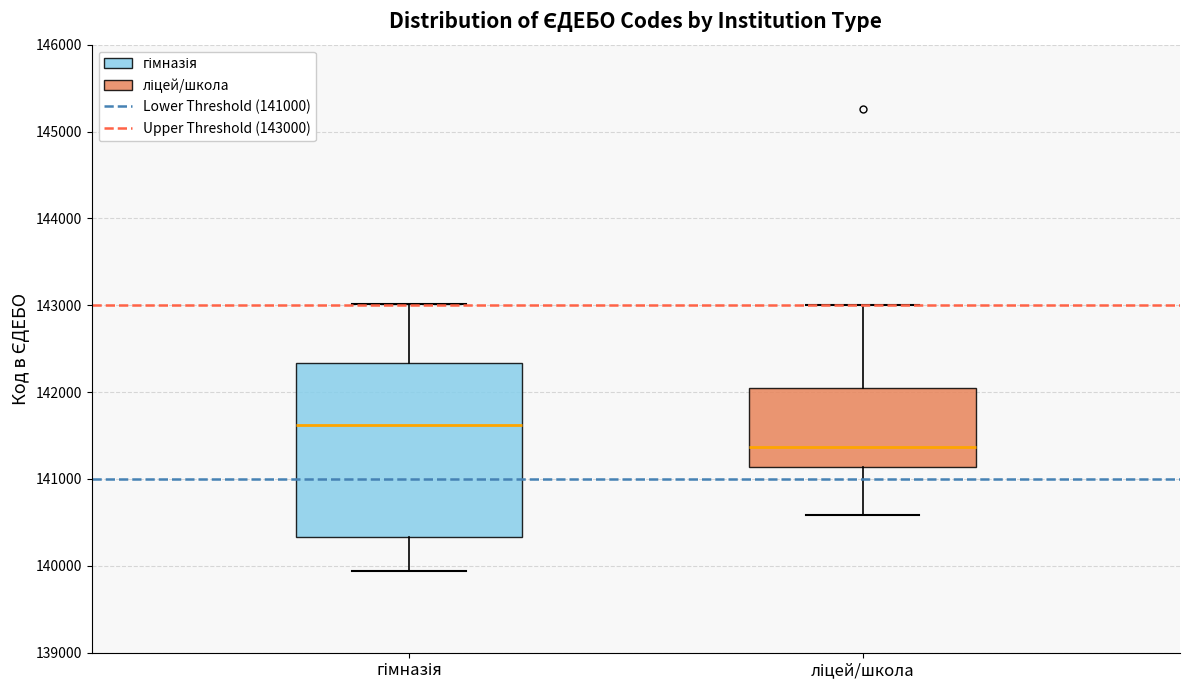

Reading left to right, transcribe this box plot: for each box, give where its median line is, the range the box spans, and where its two whiskers end, as read against the y-axis. The values are not printed on the chart, so give them approximately, as read against the axis.

гімназія: median 141600, box 140300 to 142300, whiskers 139900 to 143000
ліцей/школа: median 141400, box 141100 to 142000, whiskers 140600 to 143000